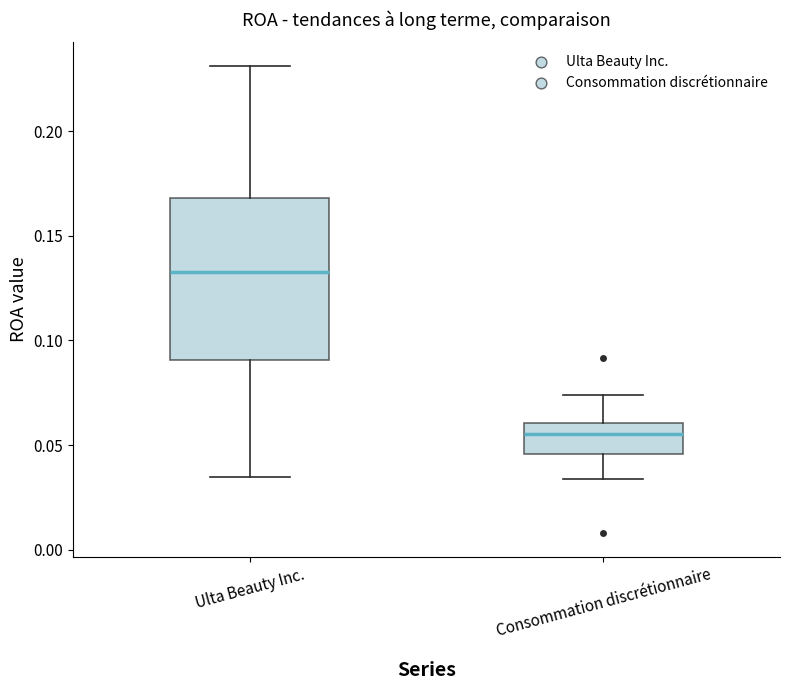

Comparing the boxes themselves (not the whiskers), which one is the tallest?

Ulta Beauty Inc.